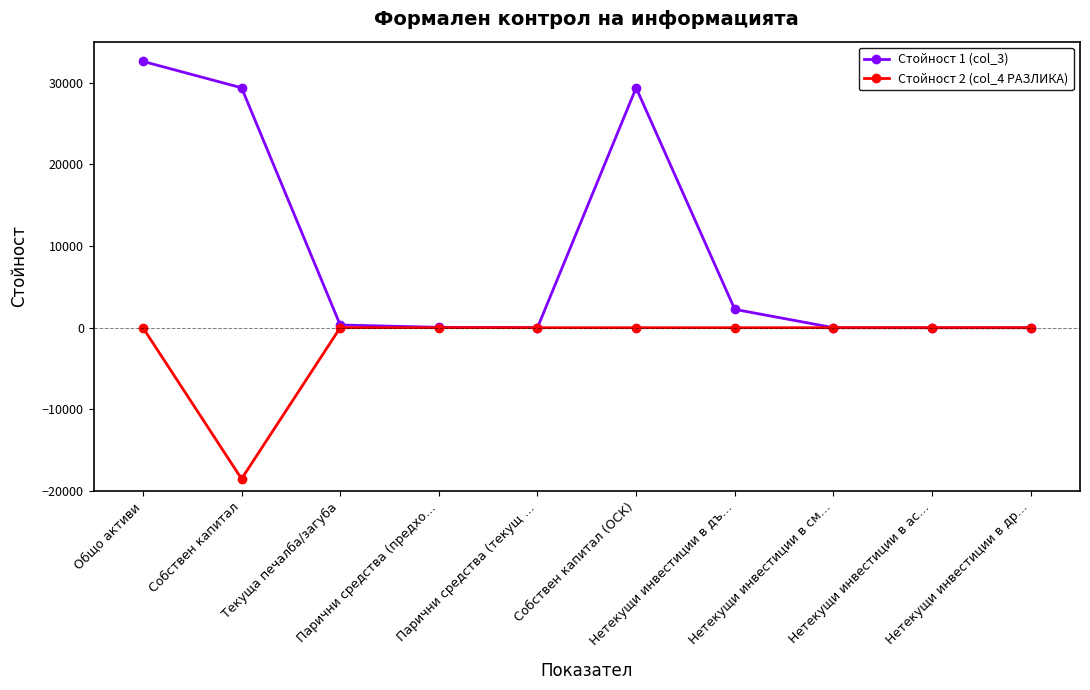

Rank the series by their maximum value, from highest to lowest.

Стойност 1 (col_3), Стойност 2 (col_4 РАЗЛИКА)